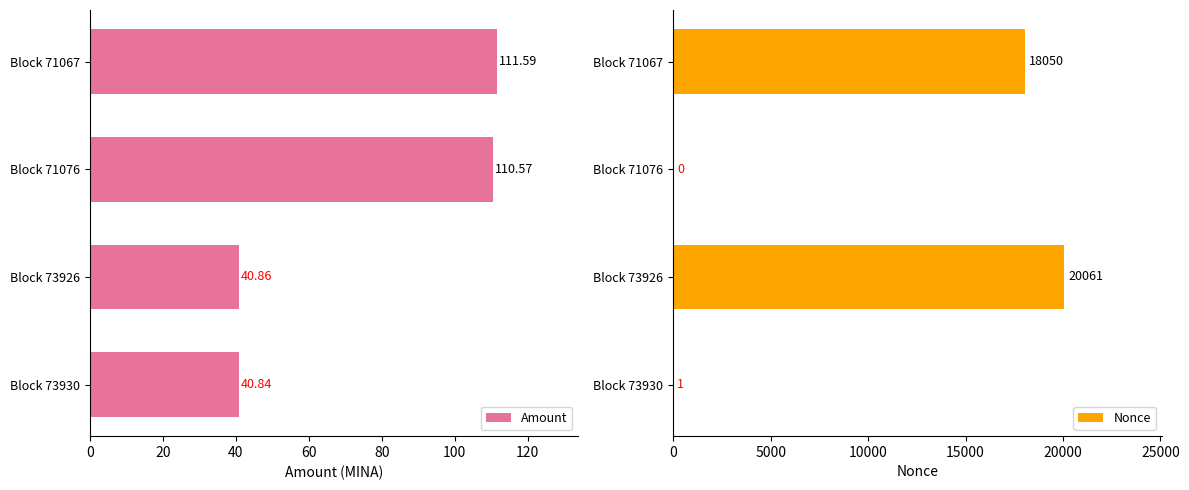

Which series has the largest total across all categories?

Nonce